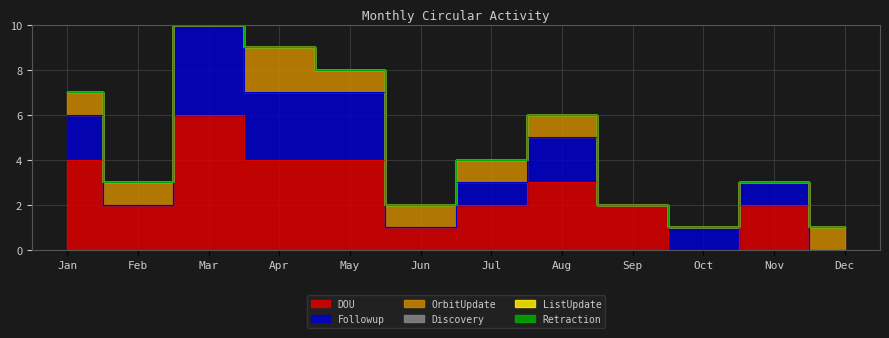

Is it true that Discovery equals 0 at Oct?

True